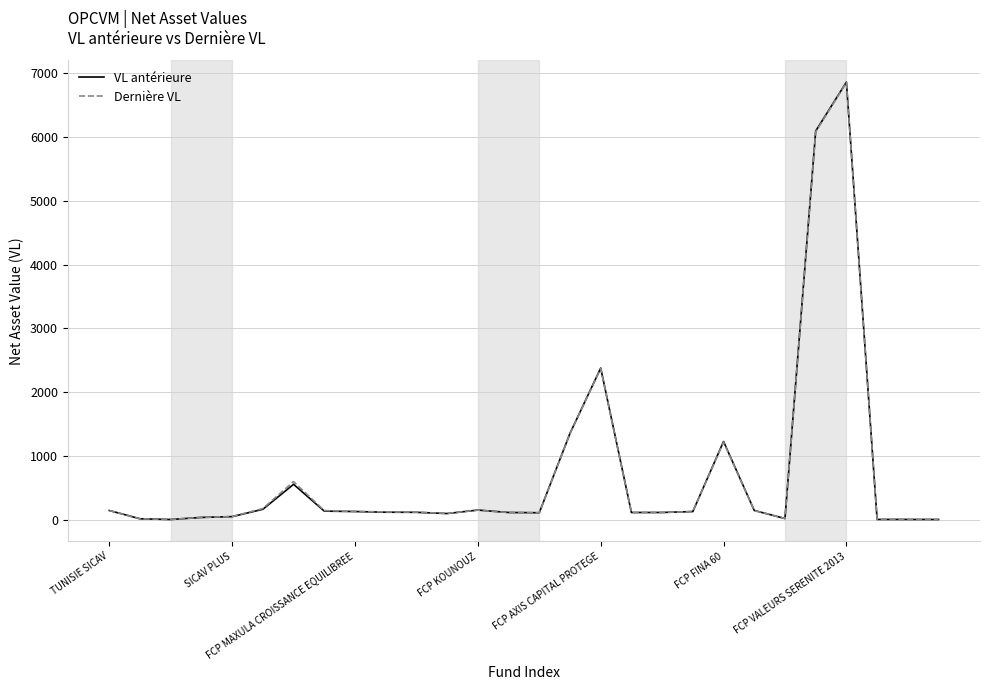

Which series has the widest spread of values?

VL antérieure